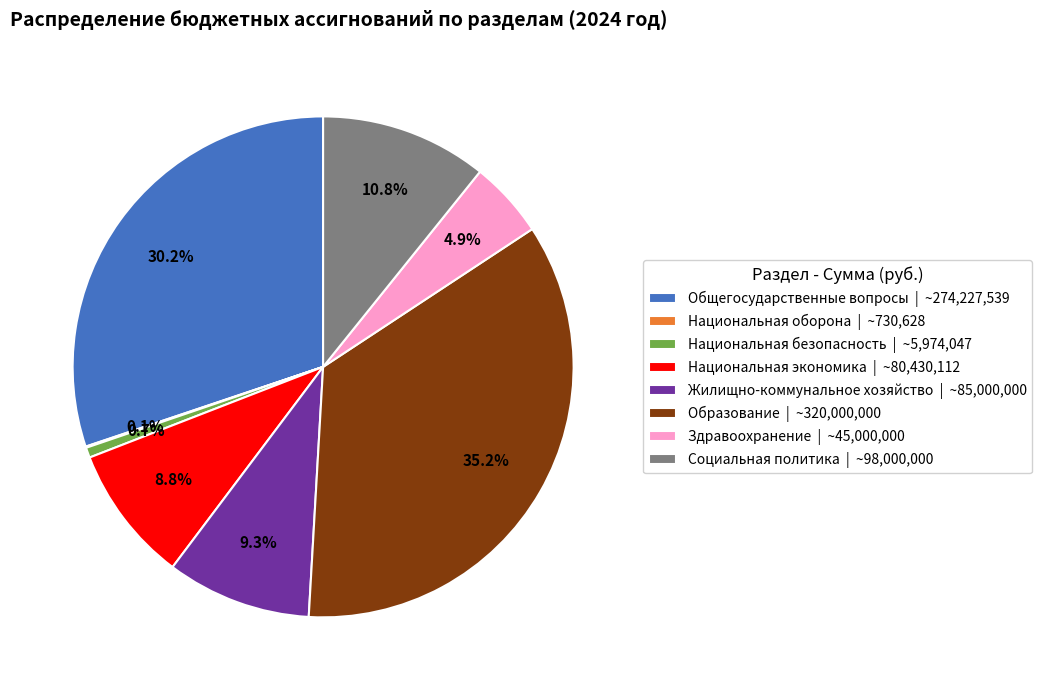

Is the sum of Жилищно-коммунальное хозяйство and Общегосударственные вопросы greater than half?

No